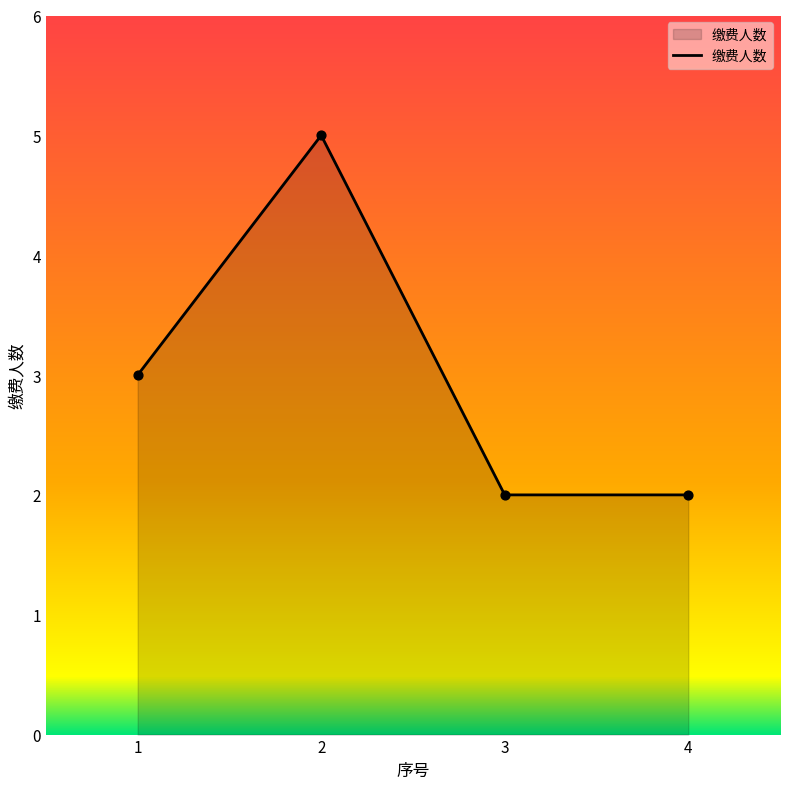

What is the ratio of the value at 2 to the value at 1?

1.7